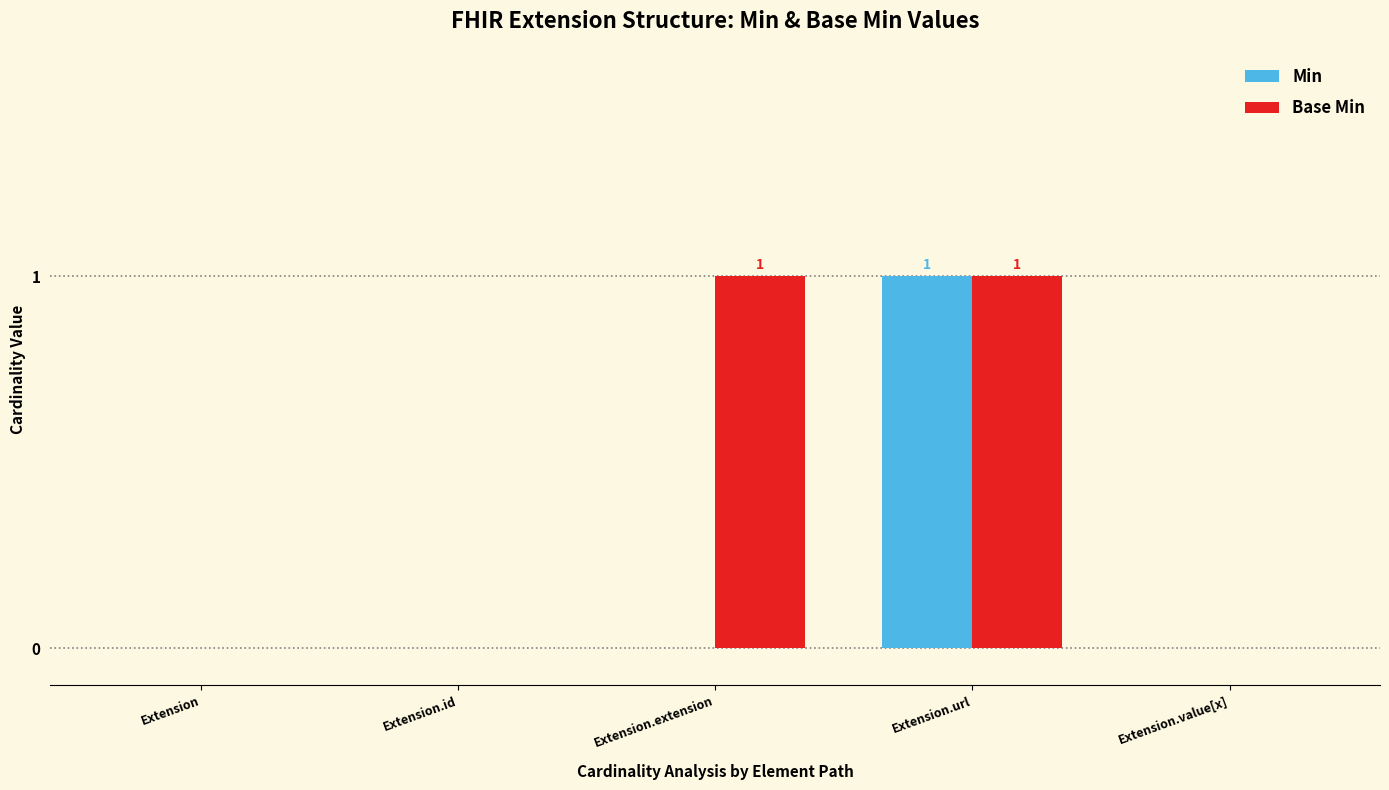

Which series has the largest total across all categories?

Base Min